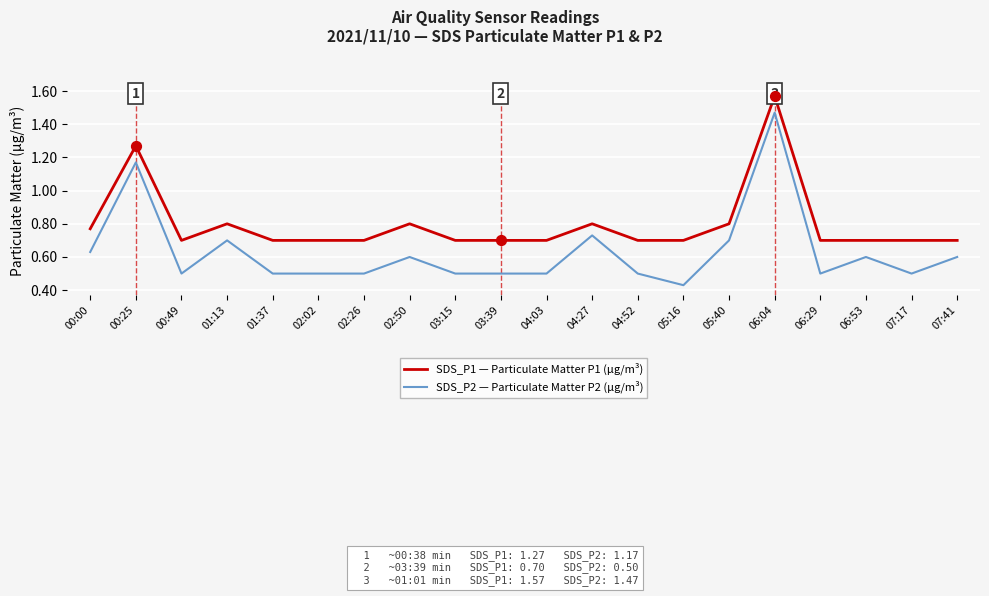

What are all the series names shown in the legend?

SDS_P1 — Particulate Matter P1 (µg/m³), SDS_P2 — Particulate Matter P2 (µg/m³)